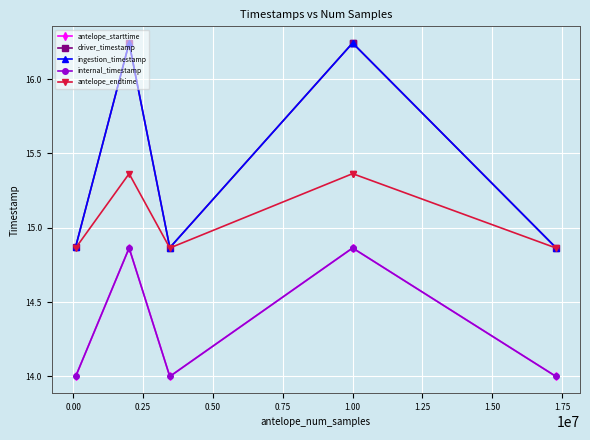

True or false: internal_timestamp has more than 1 interior local peaks.

True